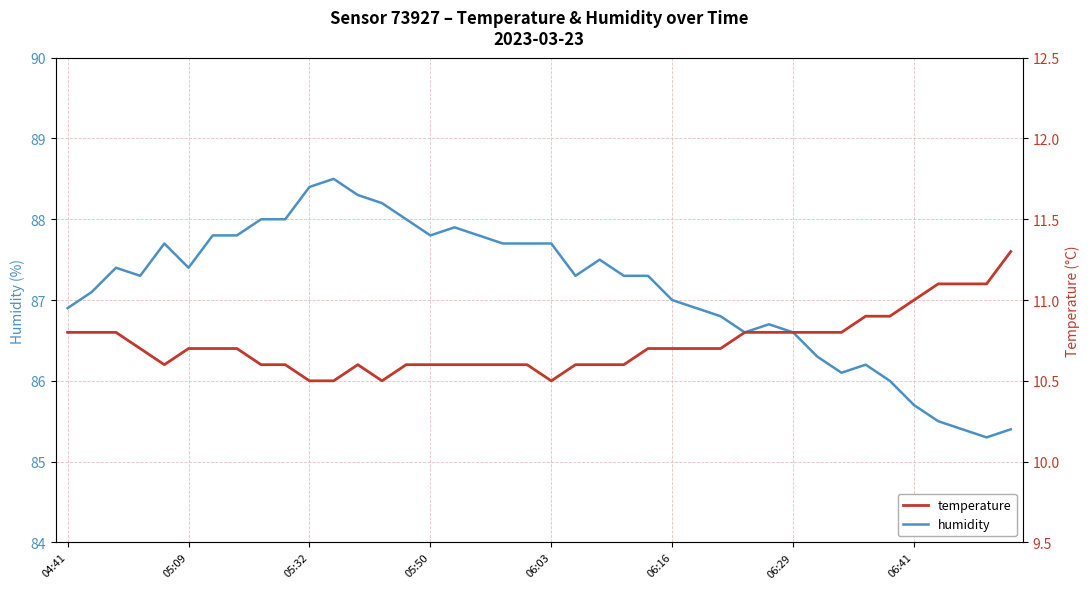

True or false: temperature has more than 2 interior local peaks.

False